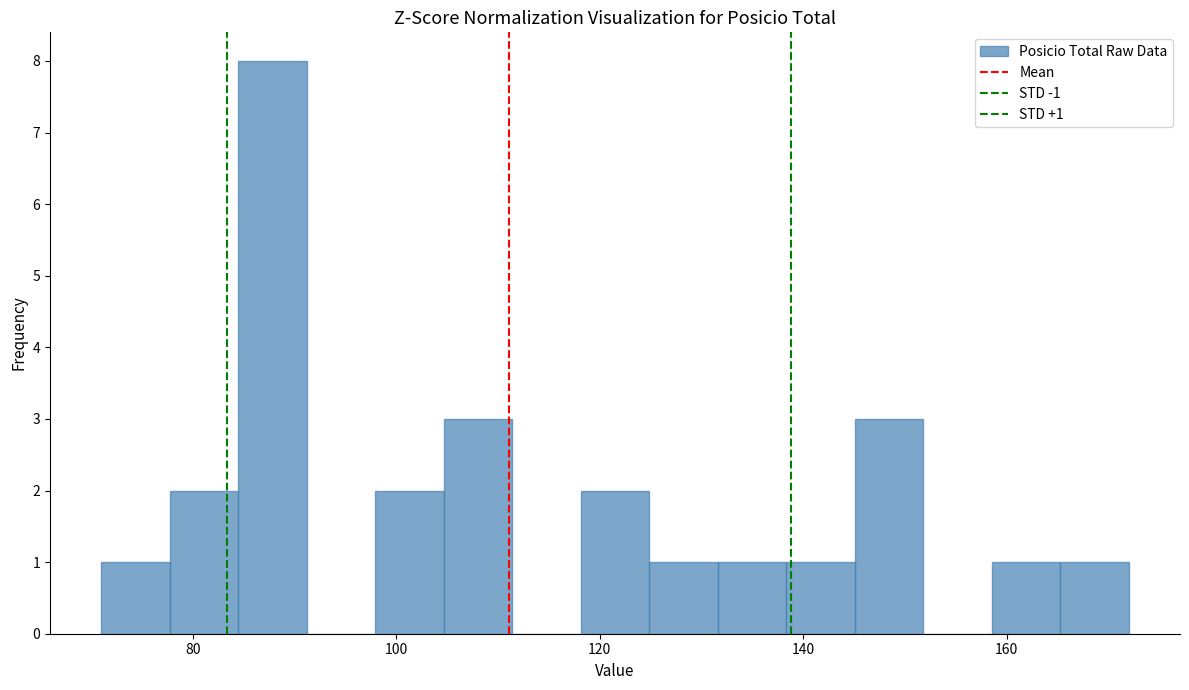

Read against the x-axis, roughly where is the centre of the tallest bar?

88